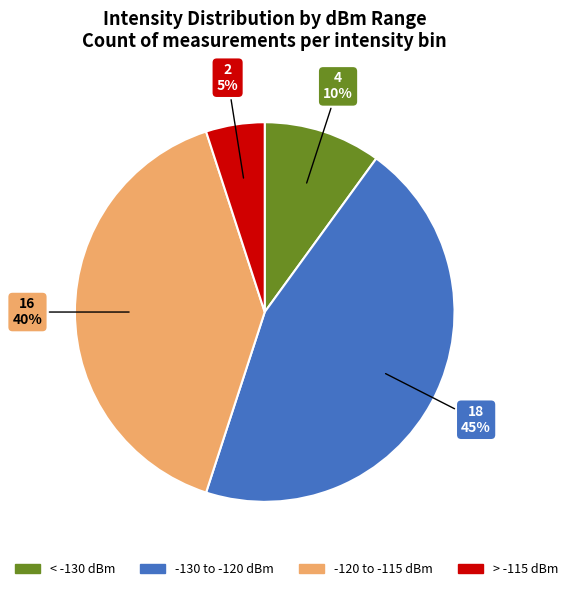

To the nearest percent, what percentage of the pie is -120 to -115 dBm?

40%